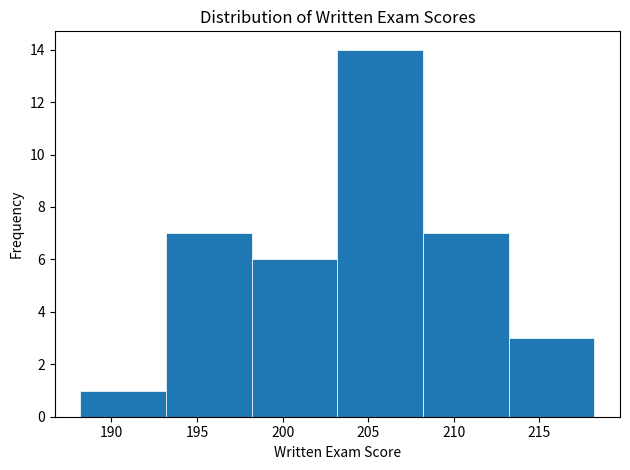

Reading left to right, transcribe this chart: for each bar, give the range it covers on the x-axis and its height. Neither the bar edges nor the heights are printed on the chart, so give them approximately, as read against the axes.

188.2 to 193.2: 1
193.2 to 198.2: 7
198.2 to 203.2: 6
203.2 to 208.2: 14
208.2 to 213.2: 7
213.2 to 218.2: 3